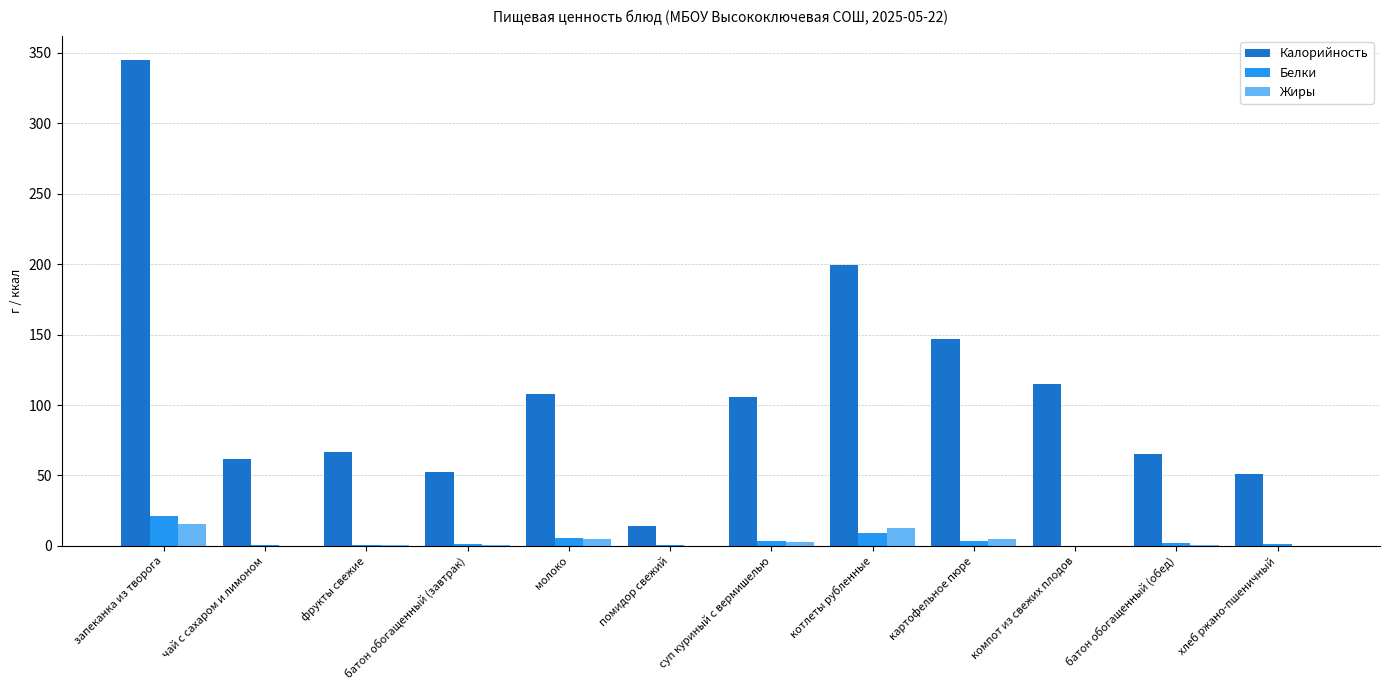

The Калорийность series shows 62.0 at чай с сахаром и лимоном. True or false?

True